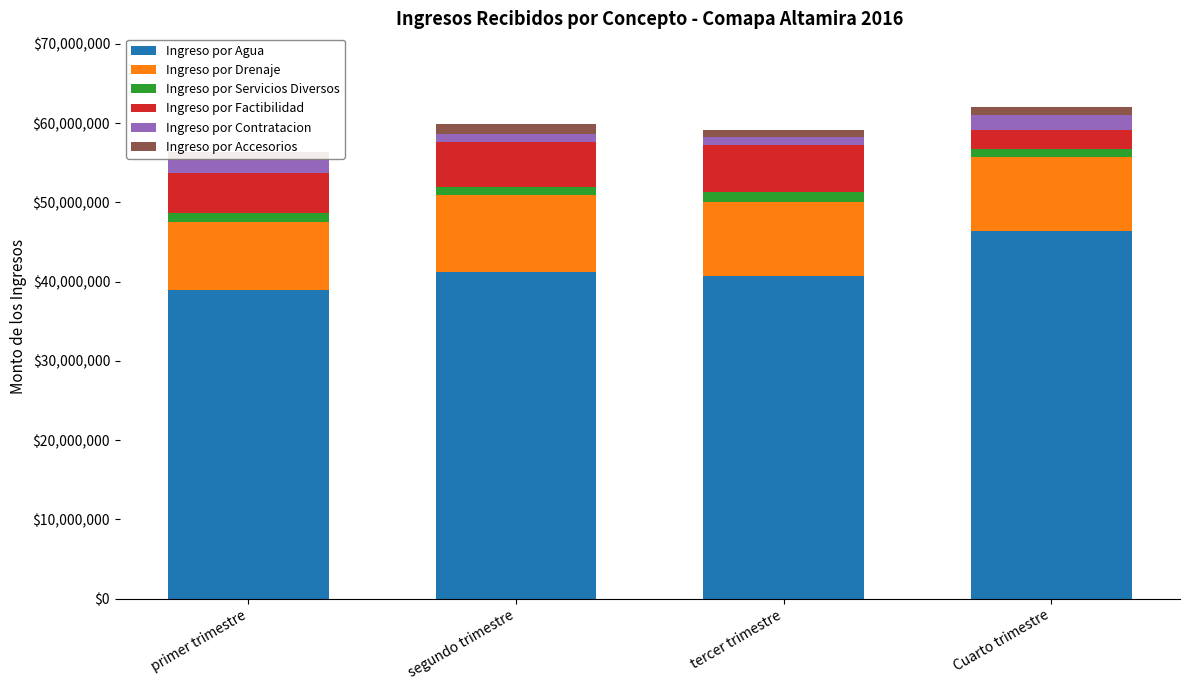

At which label does Ingreso por Agua reach its minimum?

primer trimestre